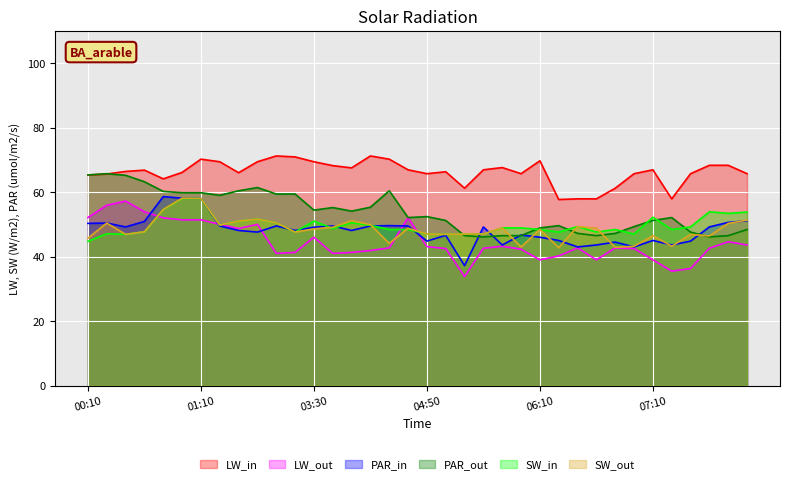

Reading left to right, extract all data points from this chart.

  5.592: 65.3	65.6	66.4	66.8	64.1	66.1	70.2	69.4	66.0	69.4	71.2	70.9	69.4	68.2	67.5	71.2	70.2	66.9	65.7	66.3	61.2	66.9	67.6	65.7	69.7	57.7	57.9	57.9	61.2	65.7	66.9	57.9	65.7	68.3	68.3	65.7
  8.842: 52.1	55.9	57.2	53.9	52.0	51.4	51.4	50.0	48.7	50.0	41.0	41.3	46.0	41.0	41.3	41.9	42.7	52.1	43.1	42.5	33.8	42.6	43.2	42.3	39.0	40.2	42.7	39.0	42.7	42.5	39.0	35.5	36.3	42.6	44.6	43.6
  7.808: 50.3	50.4	49.2	50.9	58.6	58.1	58.0	49.5	48.1	47.6	49.5	48.1	49.1	49.5	48.1	49.5	49.6	49.5	44.8	46.6	37.2	49.2	43.6	46.7	46.0	45.0	43.0	43.6	44.5	43.0	45.0	43.6	44.8	49.2	50.6	51.1
  6.922: 65.3	65.7	65.2	63.2	60.2	59.8	59.8	59.0	60.4	61.4	59.4	59.4	54.4	55.2	54.1	55.3	60.4	52.1	52.4	51.2	46.5	46.1	46.5	46.5	48.9	49.6	47.2	46.5	47.2	49.3	51.2	52.1	47.6	46.1	46.5	48.4
  7.512: 44.7	47.1	46.9	47.7	54.6	58.0	58.0	49.8	51.0	51.6	50.5	47.6	51.0	48.7	50.5	49.7	48.4	48.4	47.0	46.9	47.0	47.0	48.9	48.9	48.4	47.6	49.3	47.6	48.4	47.0	52.2	48.4	49.2	53.9	53.4	53.8
  7.660: 45.7	50.4	46.9	47.7	54.6	58.1	58.0	49.8	51.0	51.6	50.5	47.6	48.6	49.1	51.1	49.9	44.1	48.8	47.0	46.9	47.0	47.0	48.9	43.0	48.4	42.8	49.3	48.8	42.9	43.2	46.5	43.2	46.9	46.4	50.3	51.3